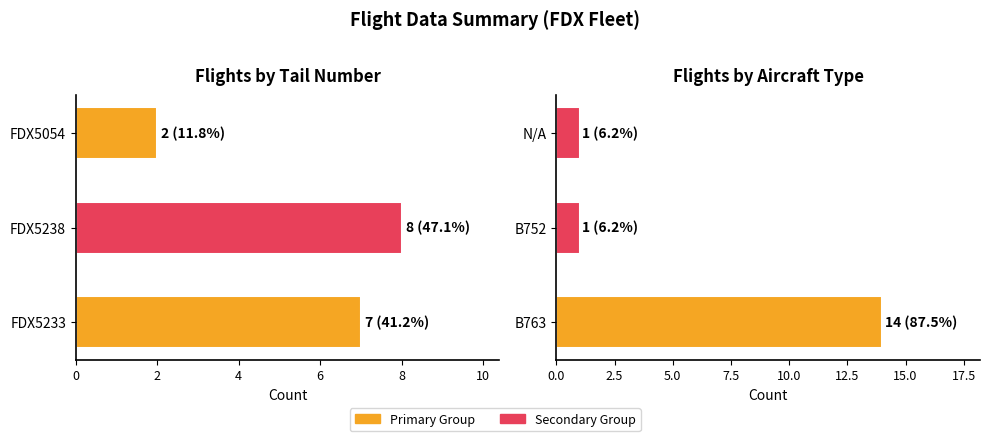

Reading left to right, list all the values displayed in this chart.

Tail Number Count: 0=7	2=8	4=2
Aircraft Type Count: 0=14	2=1	4=1